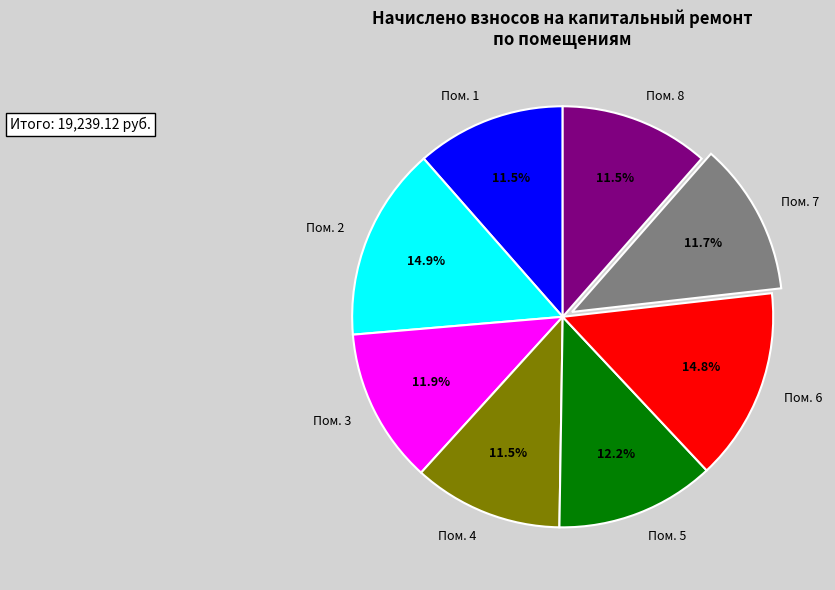

Approximately how many times larger is the value at Пом. 6 compared to Пом. 4?

1.3